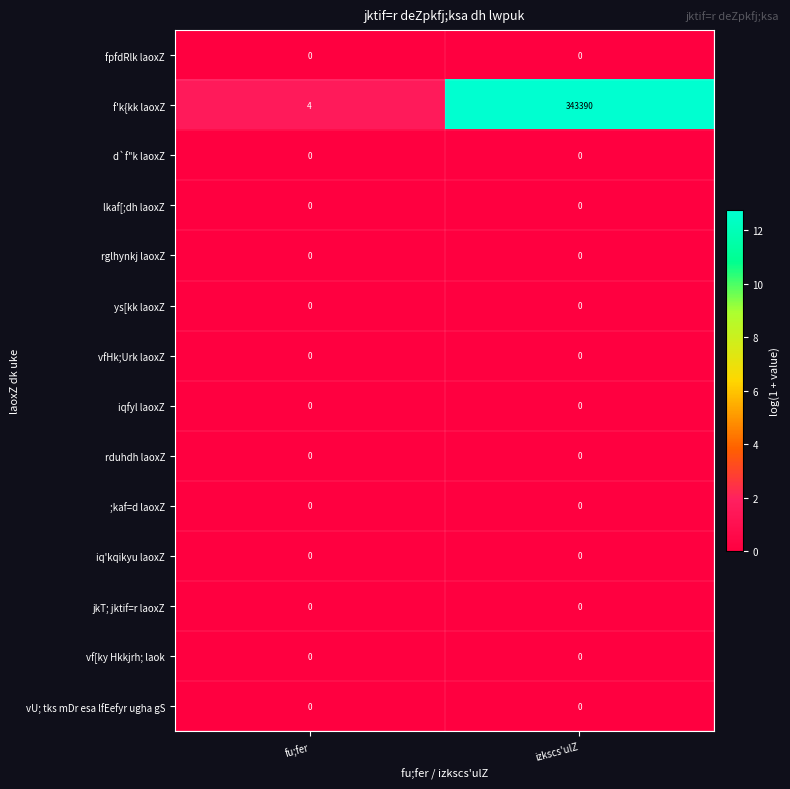

What is the spread (max minus min) of values at izkscs'ulZ?

343390